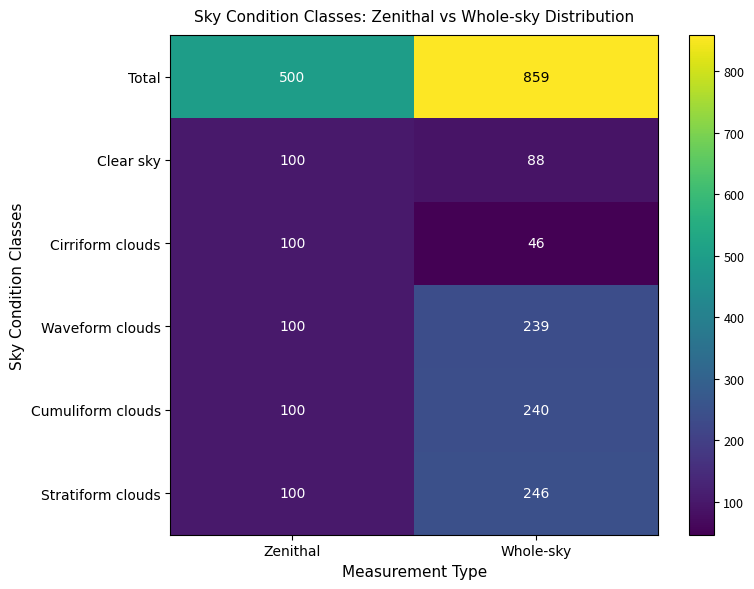

What is the spread (max minus min) of values at Zenithal?

400